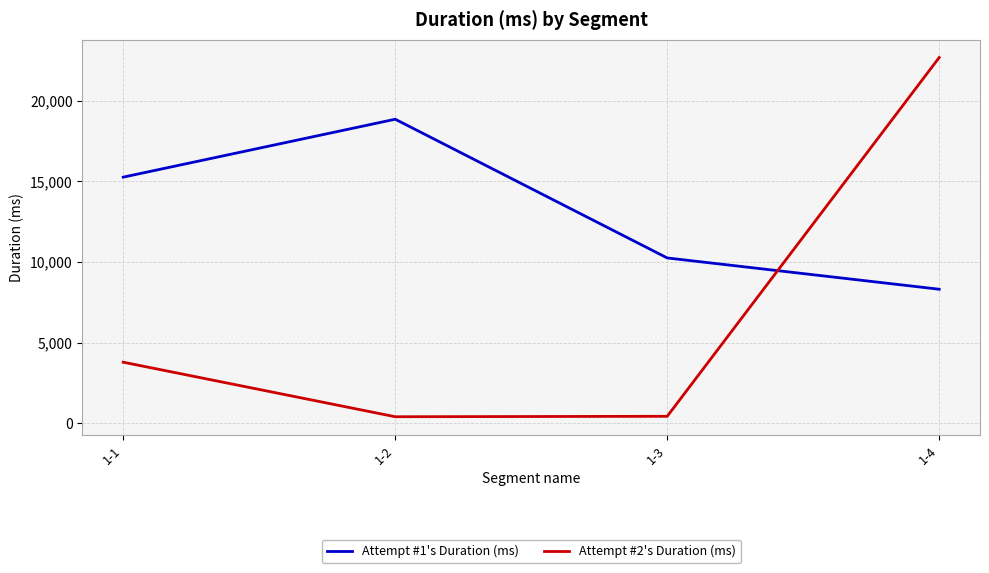

Is the value of Attempt #2's Duration (ms) at 1-4 greater than the value of Attempt #1's Duration (ms) at 1-2?

Yes